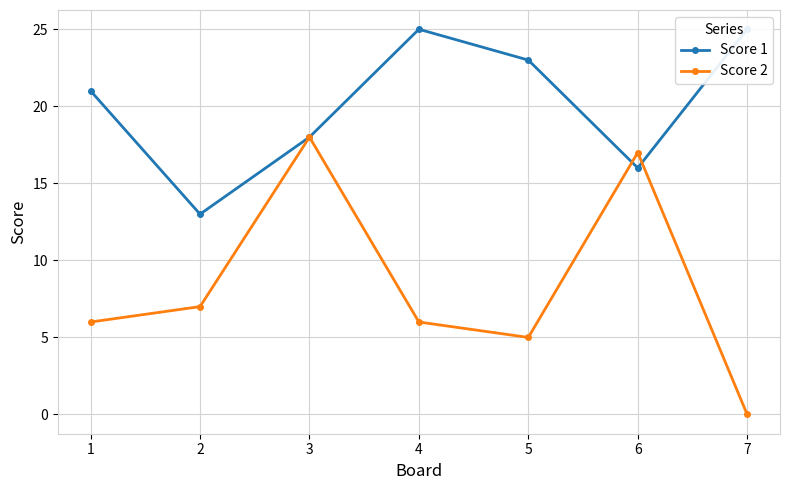

Which has a higher value, 1 or 2?

1